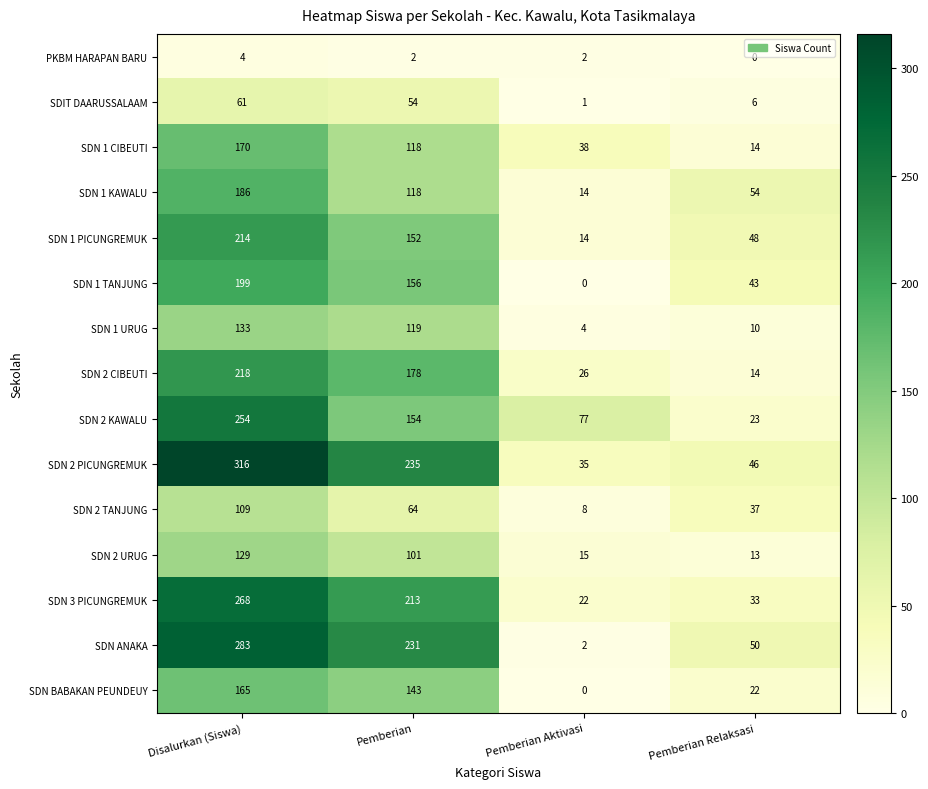

List the series in order of their peak value, lowest first.

PKBM HARAPAN BARU, SDIT DAARUSSALAAM, SDN 2 TANJUNG, SDN 2 URUG, SDN 1 URUG, SDN BABAKAN PEUNDEUY, SDN 1 CIBEUTI, SDN 1 KAWALU, SDN 1 TANJUNG, SDN 1 PICUNGREMUK, SDN 2 CIBEUTI, SDN 2 KAWALU, SDN 3 PICUNGREMUK, SDN ANAKA, SDN 2 PICUNGREMUK